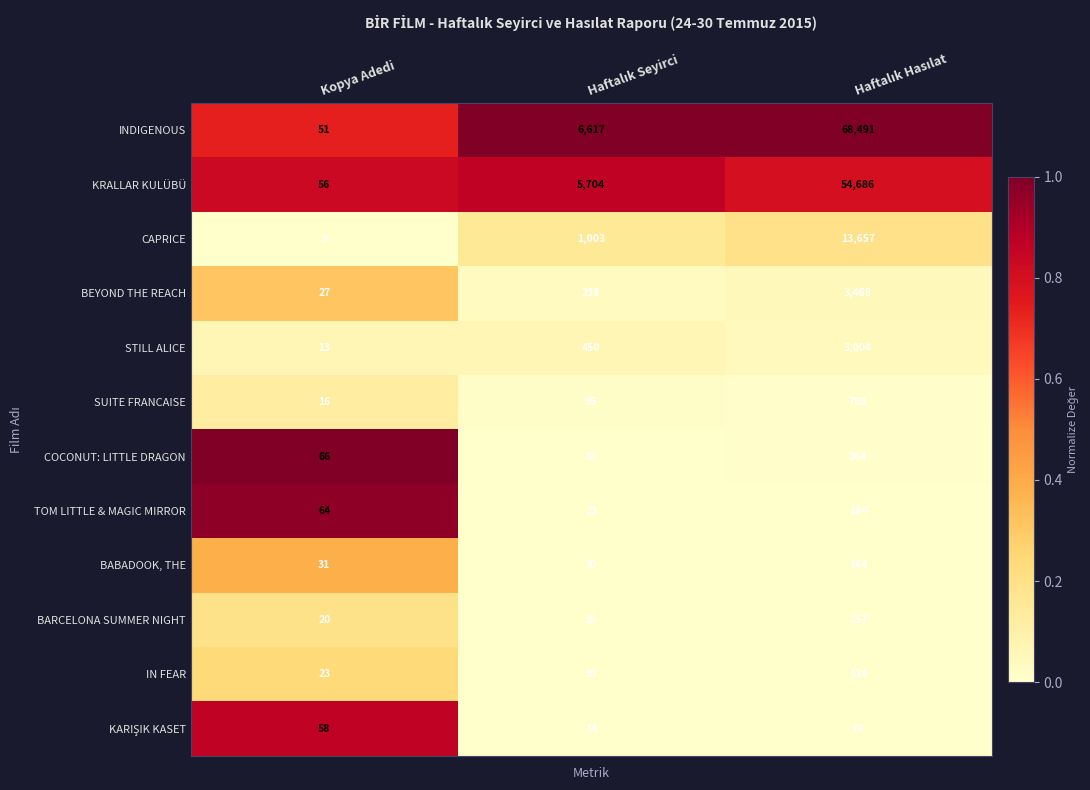

The value of BEYOND THE REACH at Kopya Adedi is 27. True or false?

True